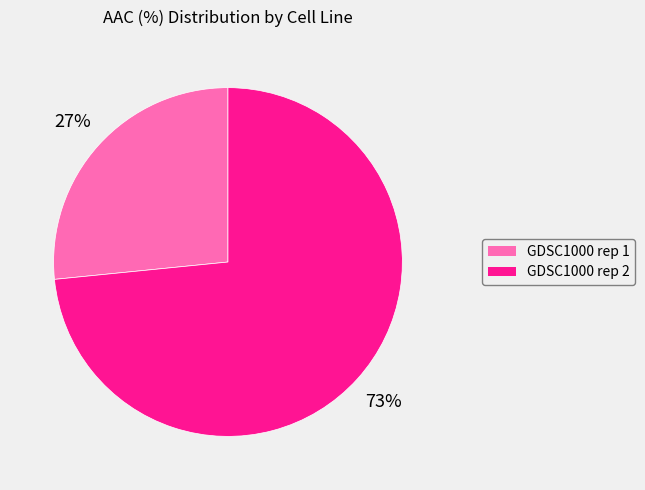

The GDSC1000 rep 1 slice represents 39% of the pie. True or false?

False